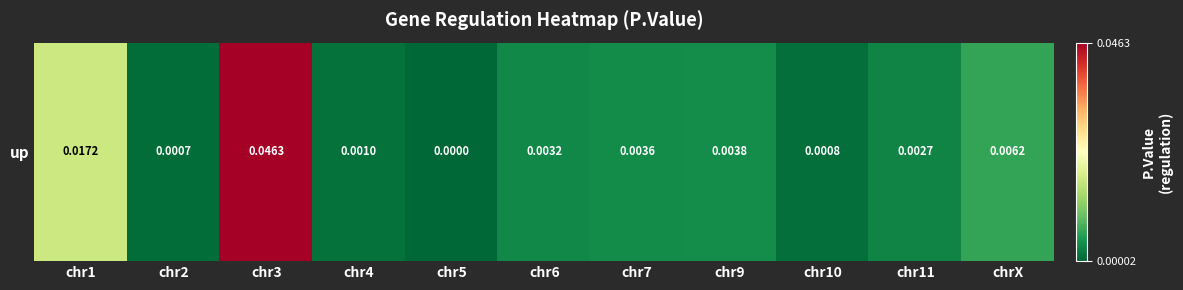

Reading left to right, transcribe all the data shown in this chart.

chr1=0.0	chr2=0.0	chr3=0.0	chr4=0.0	chr5=0.0	chr6=0.0	chr7=0.0	chr9=0.0	chr10=0.0	chr11=0.0	chrX=0.0